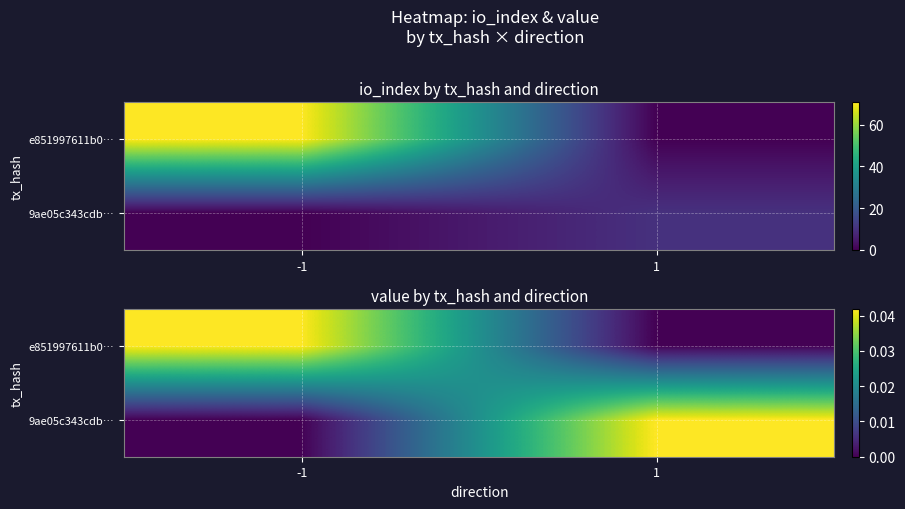

At which category is the sum across all series the highest?

-1